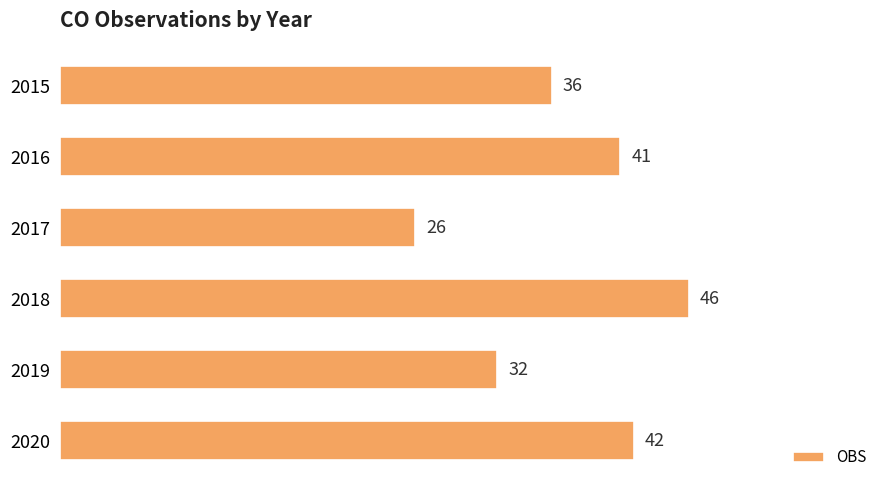

Reading top to bottom, what are all the values shown in this chart?

2015=36	2016=41	2017=26	2018=46	2019=32	2020=42